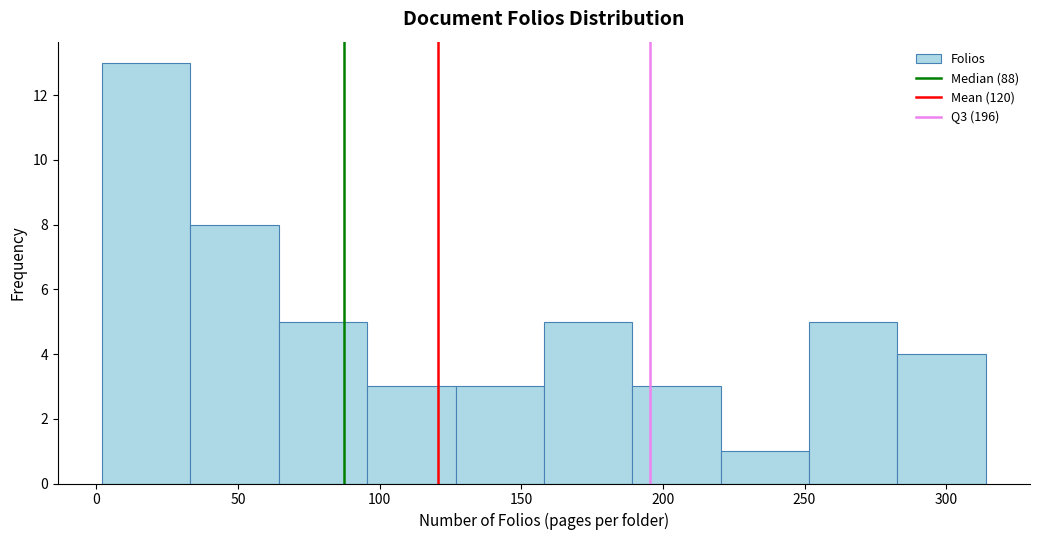

Reading left to right, transcribe this chart: for each bar, give the range it covers on the x-axis and its height. Neither the bar edges nor the heights are printed on the chart, so give them approximately, as read against the axes.

0 to 35: 13
35 to 65: 8
65 to 95: 5
95 to 125: 3
125 to 160: 3
160 to 190: 5
190 to 220: 3
220 to 250: 1
250 to 285: 5
285 to 315: 4